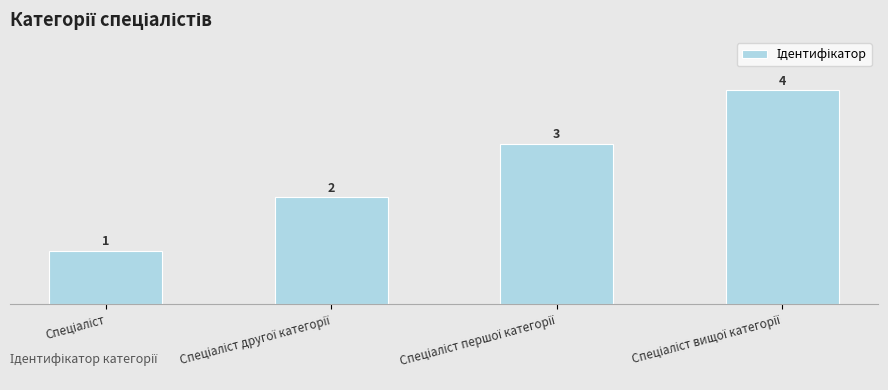

What is the value of the 3rd bar from the left?

3